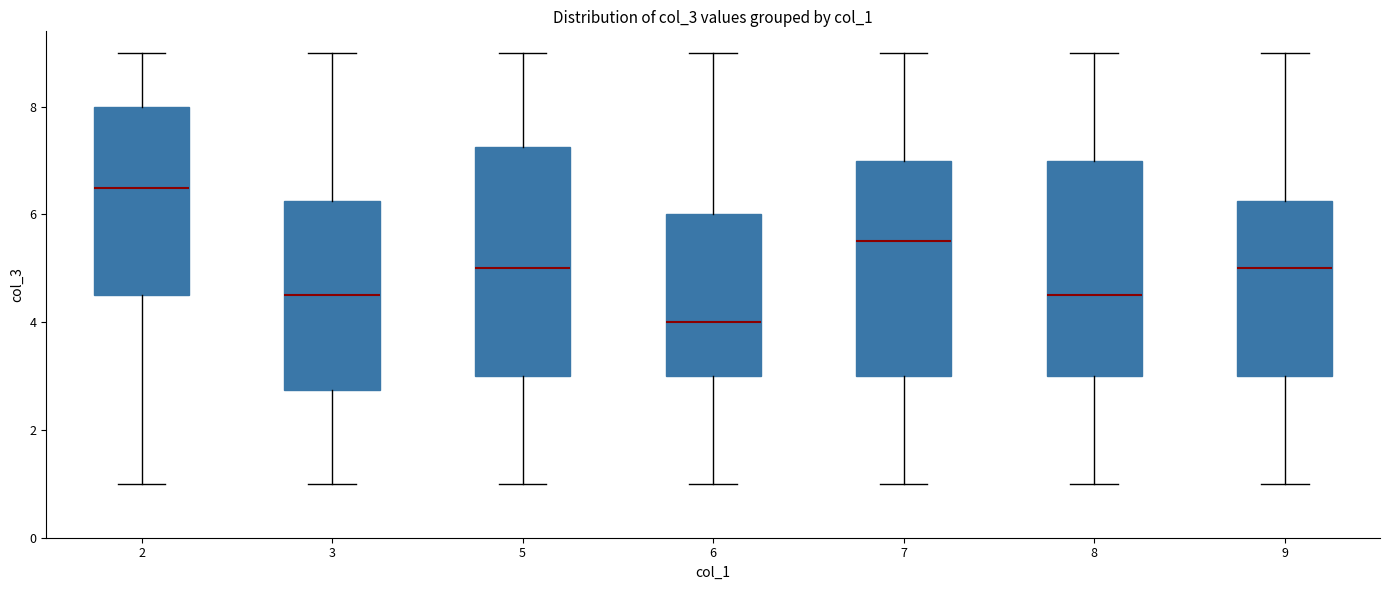

Which box has the lowest median line?

6